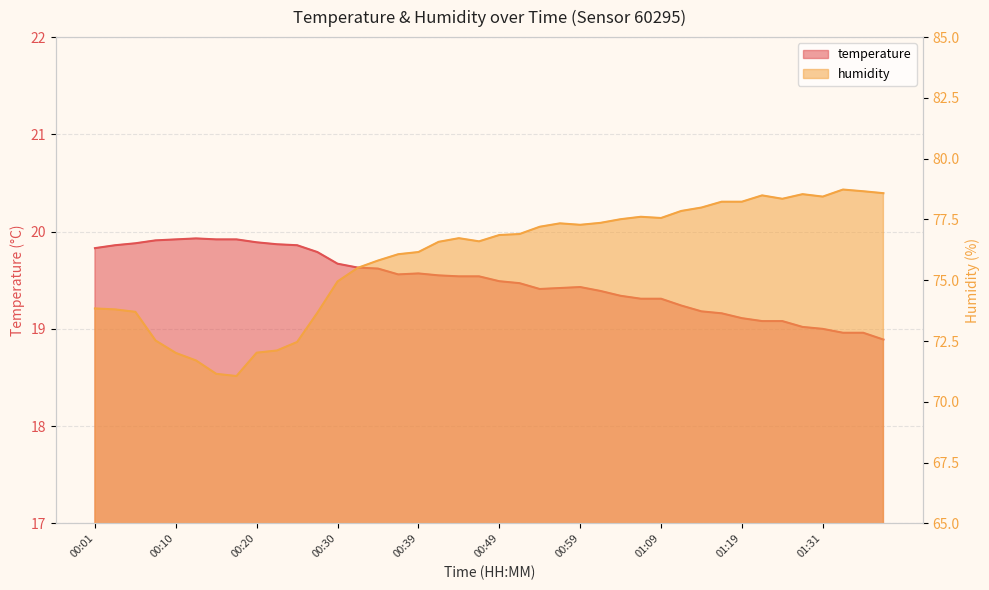

The humidity series shows 76.7 at 00:44. True or false?

True